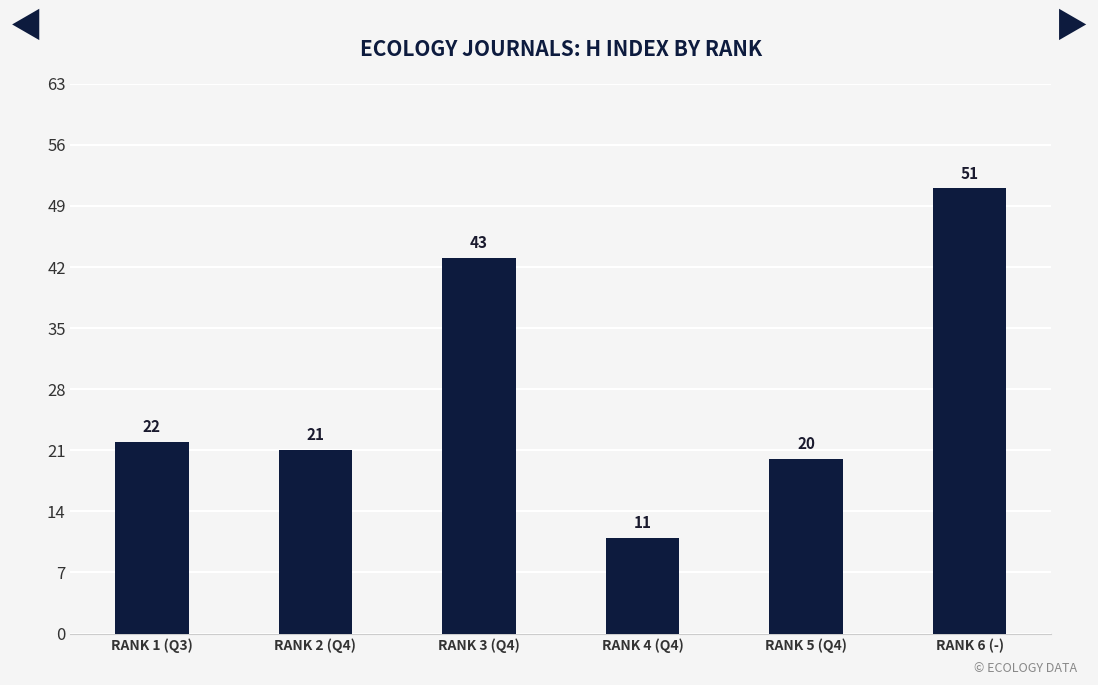

The chart shows a value of 51 at RANK 6 (-). True or false?

True